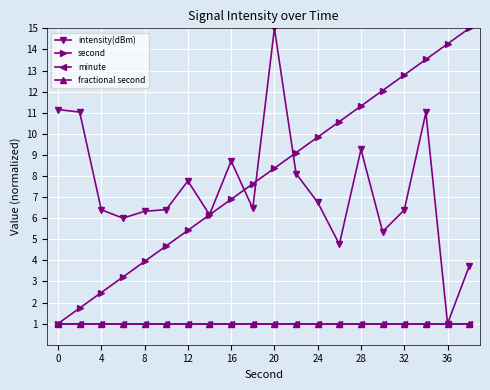

True or false: intensity(dBm) has more than 1 interior local peaks.

True